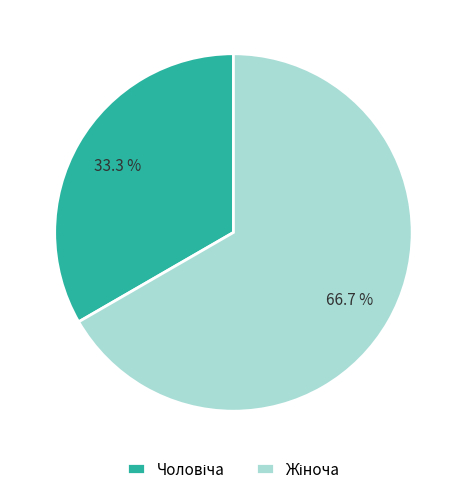

Is there any slice that represents more than half of the pie?

Yes